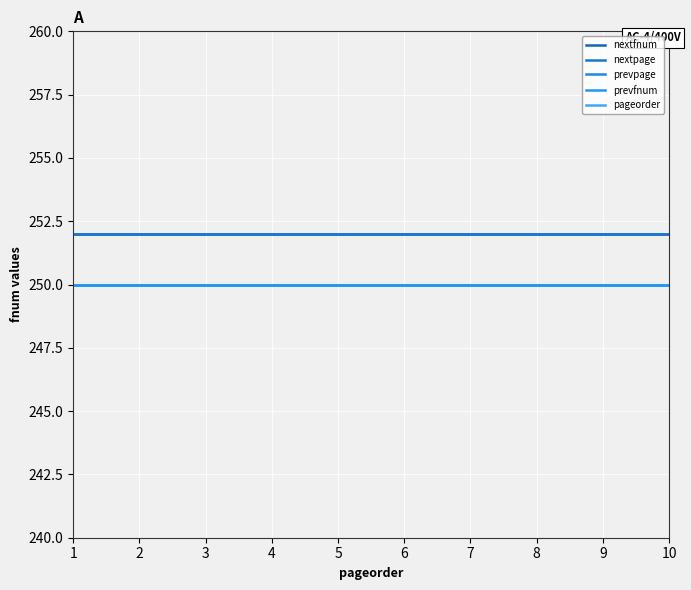

Where is prevpage nearest to the value 250?

1